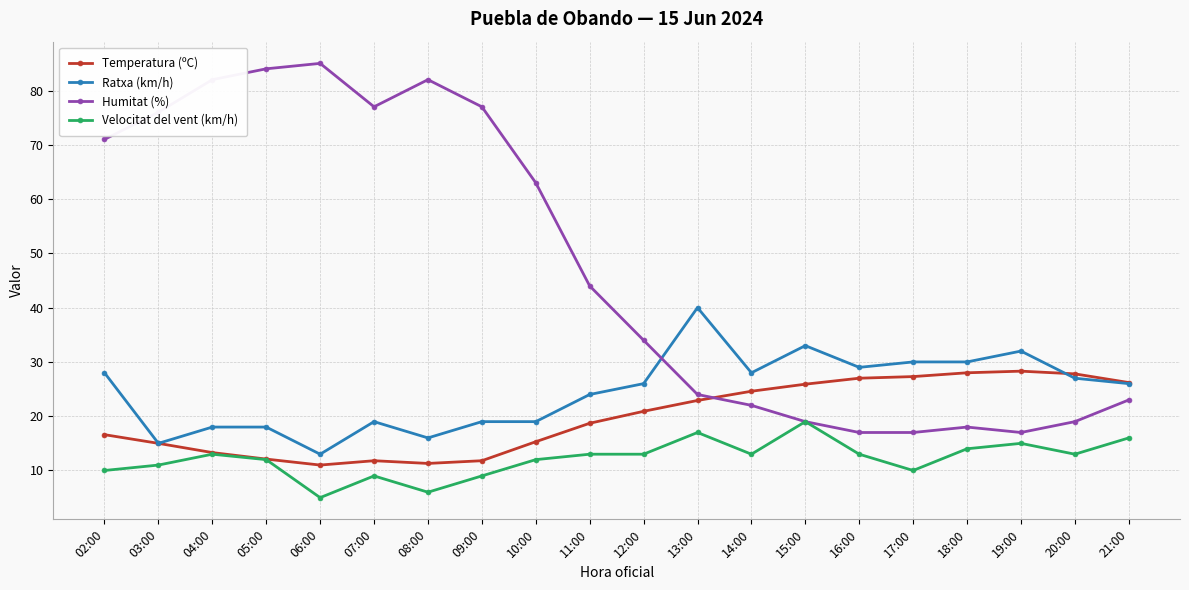

Between which two adjacent categories do Ratxa (km/h) and Humitat (%) first intersect?

12:00 and 13:00